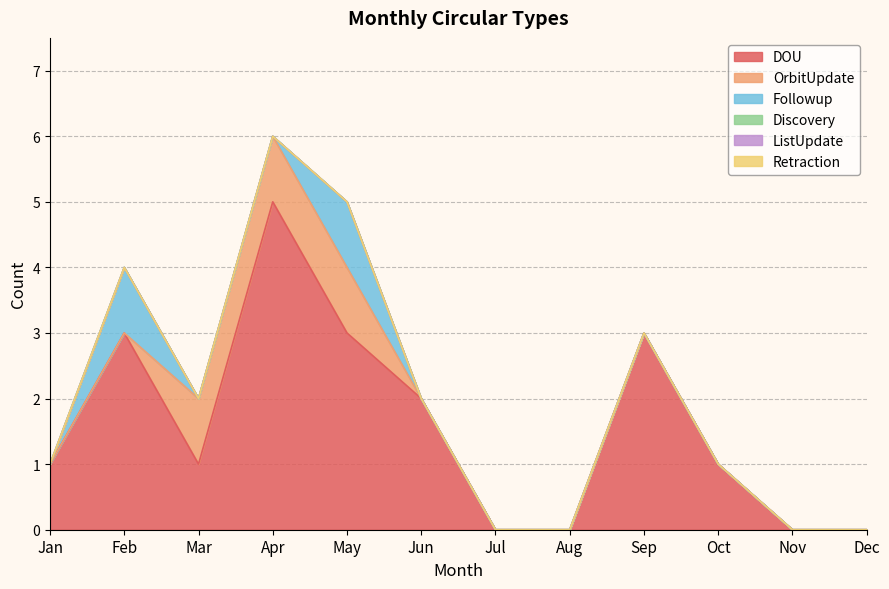

Does the chart display data point markers on the line(s)?

No